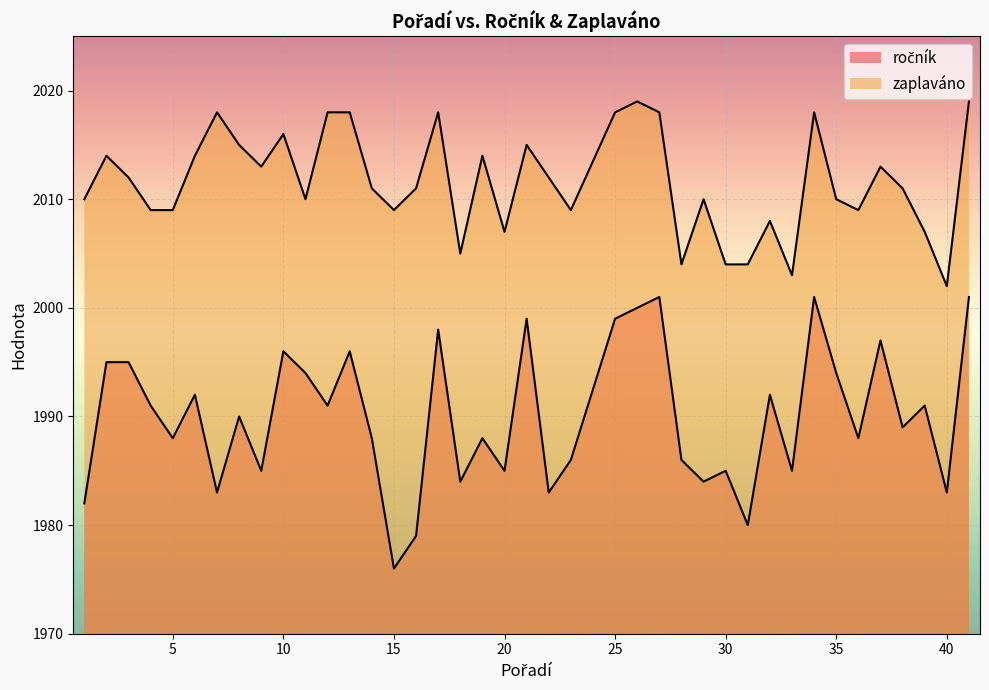

At which category does ročník reach its first local peak?

6